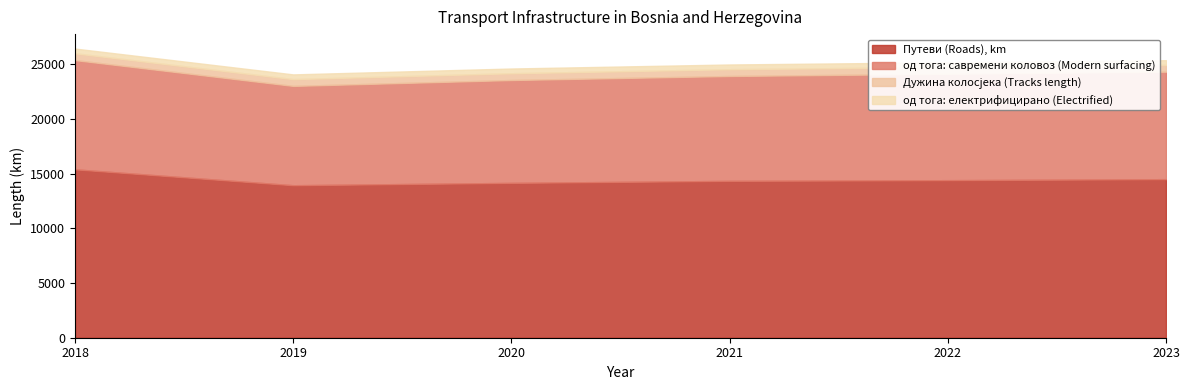

At which label is од тога: електрифицирано (Electrified) closest to 432?

2018